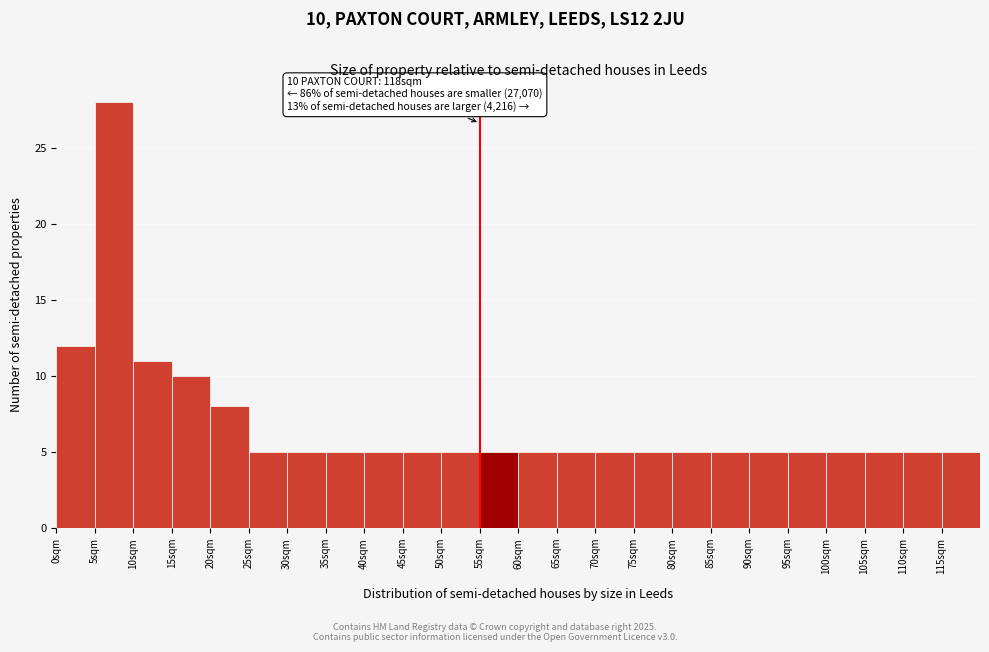

Reading right to left, list all the values displayed in this chart.

5	5	5	5	5	5	5	5	5	5	5	5	5	5	5	5	5	5	5	8	10	11	28	12